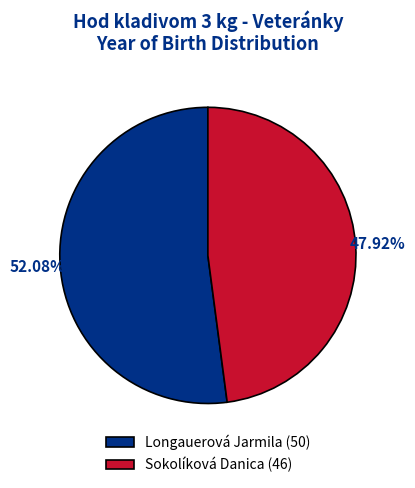

What is the majority slice?

Longauerová Jarmila